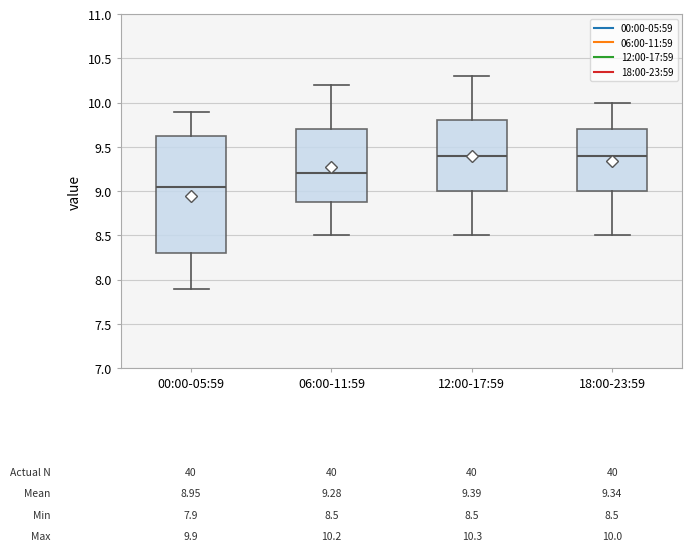

Which box is the tallest, from its lower edge to its upper edge?

00:00-05:59